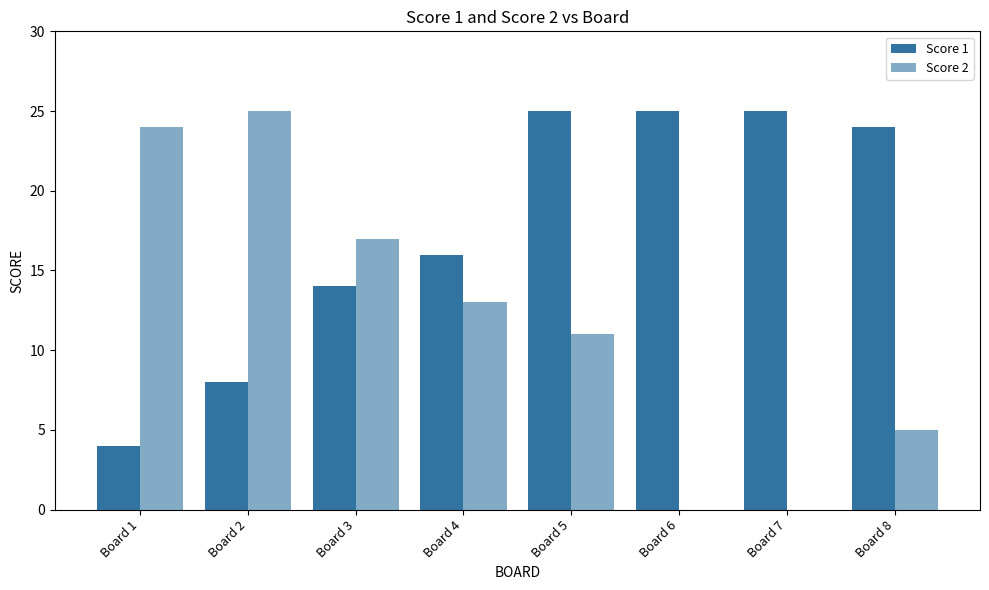

What is the greatest value displayed?

25